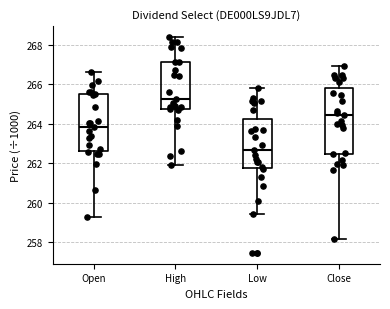

Reading left to right, read every box against the y-axis: the position of its median line, the range the box covers, and the ends of its whiskers. The values are not printed on the chart, so give them approximately, as read against the axis.

Open: median 263.8, box 262.6 to 265.4, whiskers 259.2 to 266.6
High: median 265.2, box 264.8 to 267.2, whiskers 262.0 to 268.4
Low: median 262.6, box 261.8 to 264.2, whiskers 259.4 to 265.8
Close: median 264.4, box 262.4 to 265.8, whiskers 258.2 to 267.0